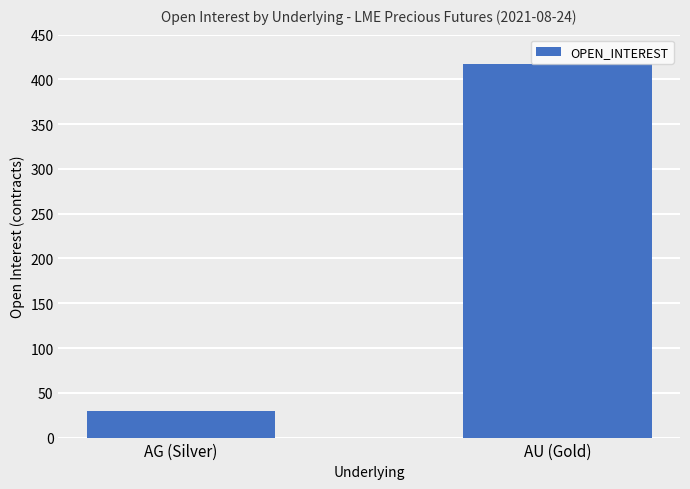

Approximately how many times larger is the value at AU (Gold) compared to AG (Silver)?

13.9